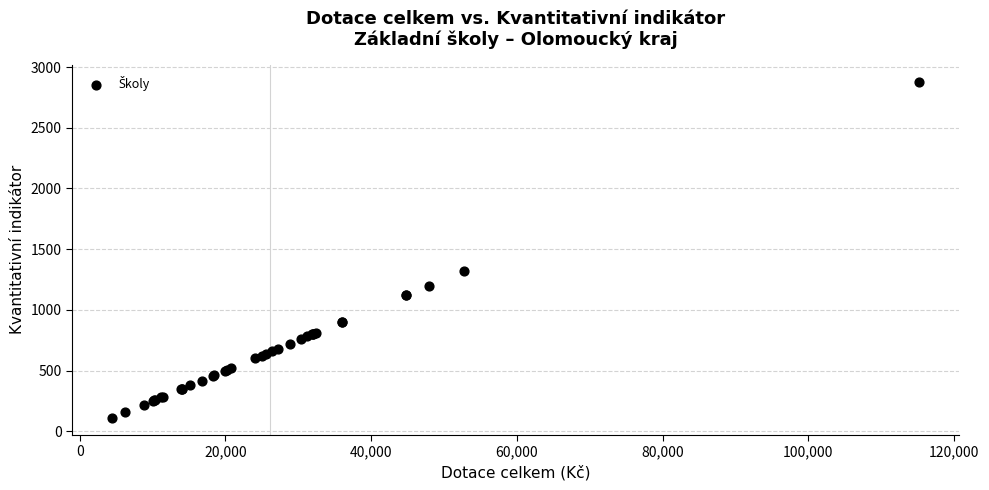

What Y value in the scatter plot is closest to 1496?

1320